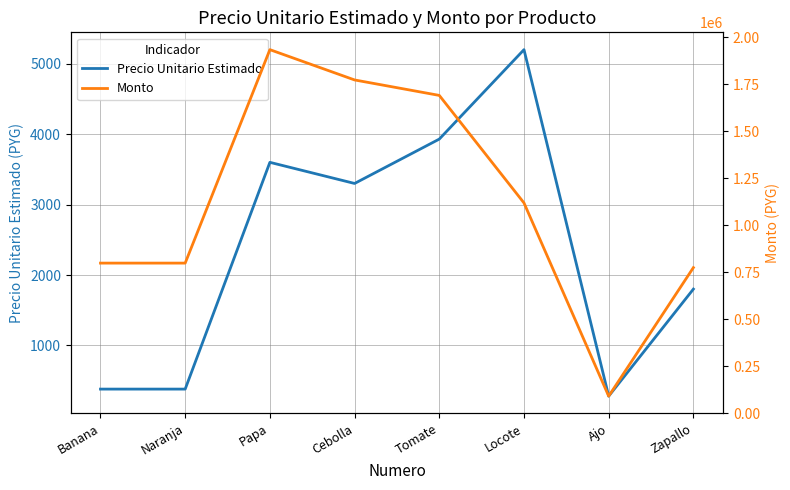

What is the difference between the second highest and second lowest values in the Precio Unitario Estimado series?

3550